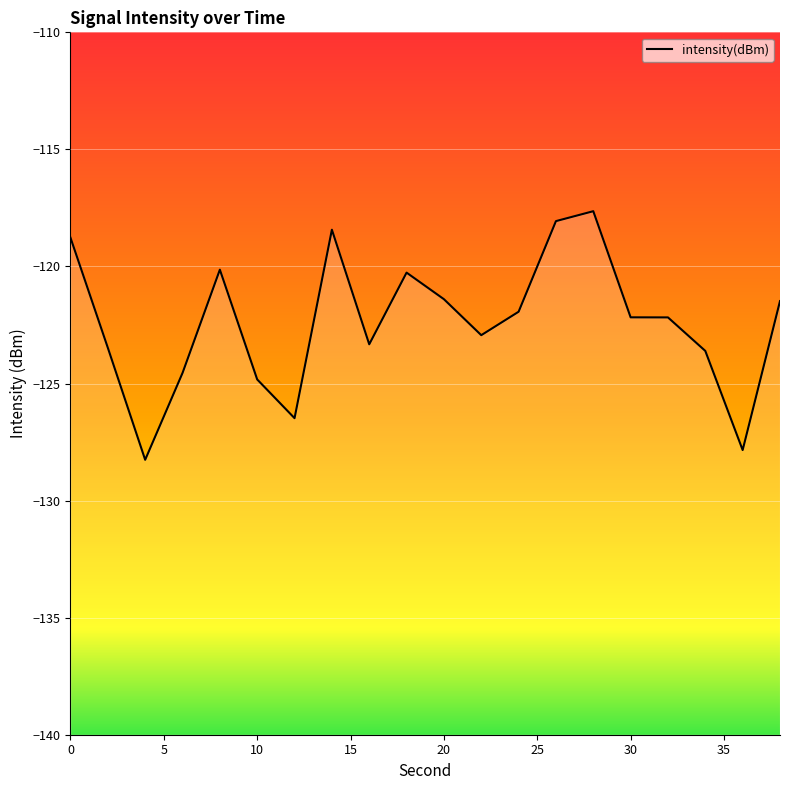

True or false: the data has more than 2 interior local peaks.

True